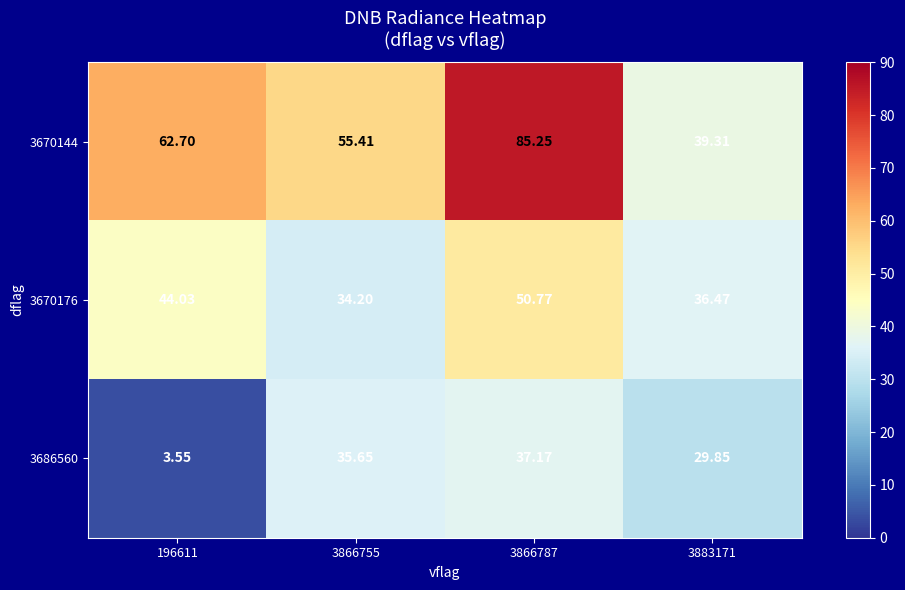

Is the value of 3686560 at 3883171 greater than the value of 3670144 at 3866787?

No